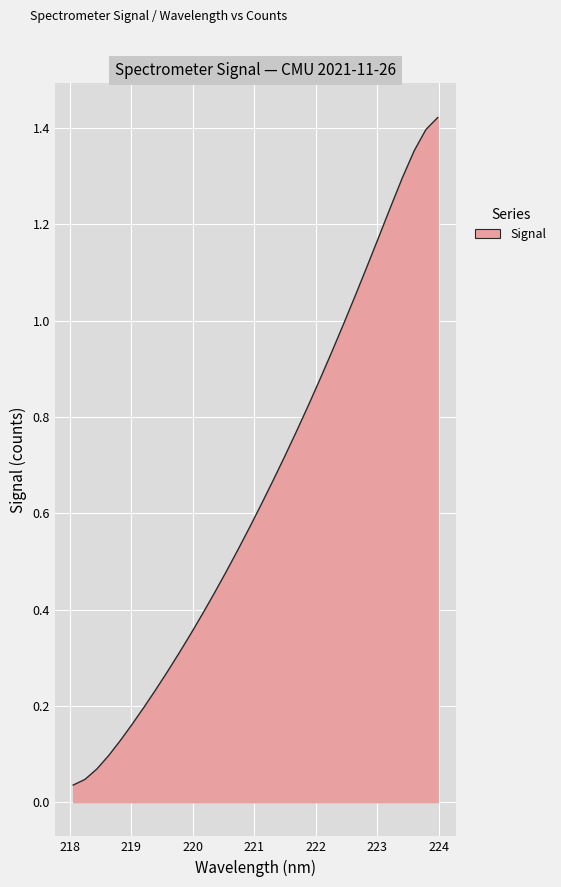

How many lines are shown in the chart?

1